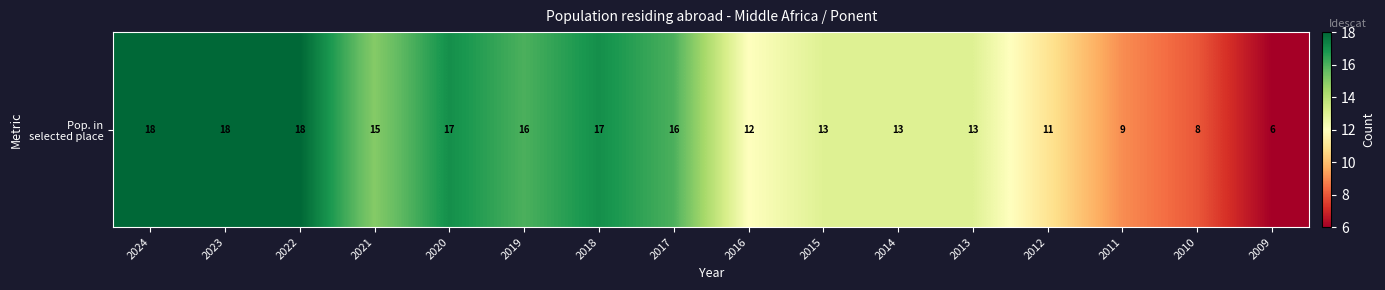

Reading left to right, transcribe all the data shown in this chart.

18	18	18	15	17	16	17	16	12	13	13	13	11	9	8	6